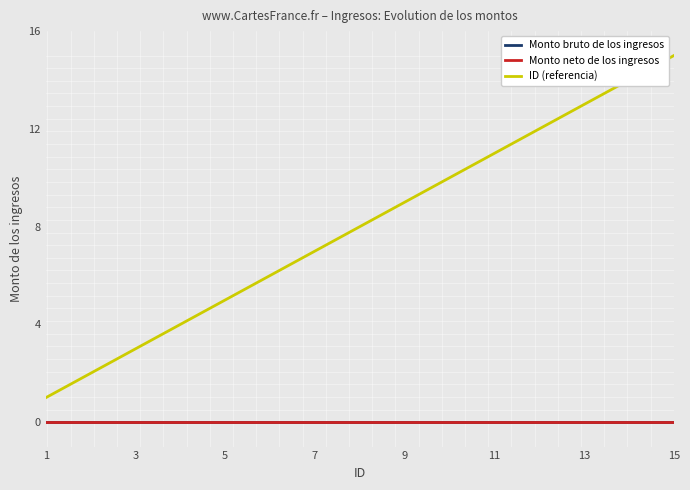

Read the ID value at 4.

4